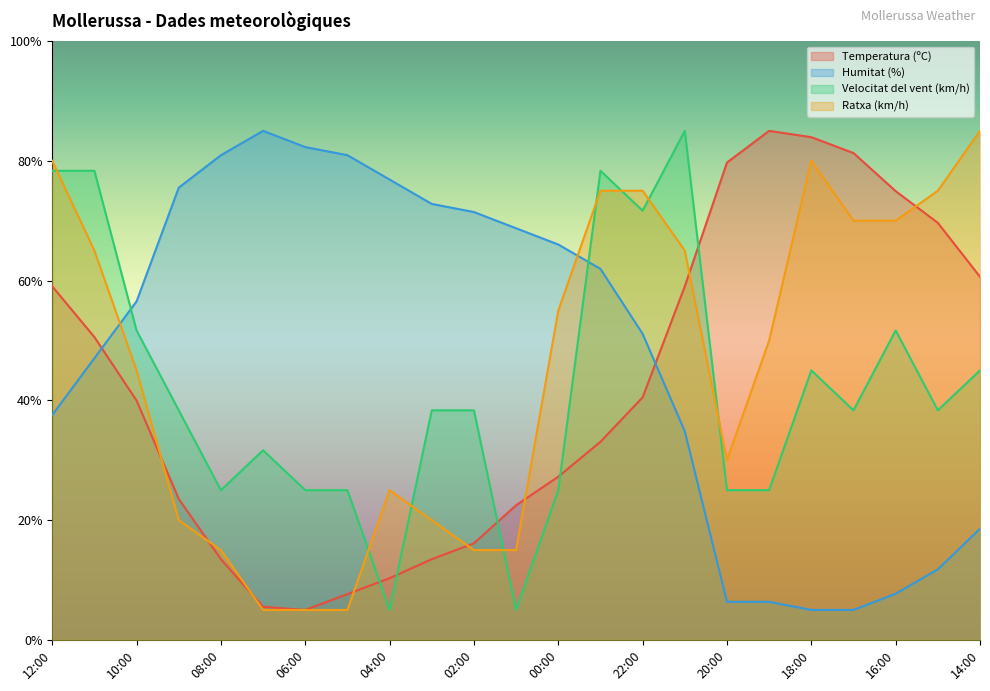

How many values in the Ratxa (km/h) series are below 50?

11